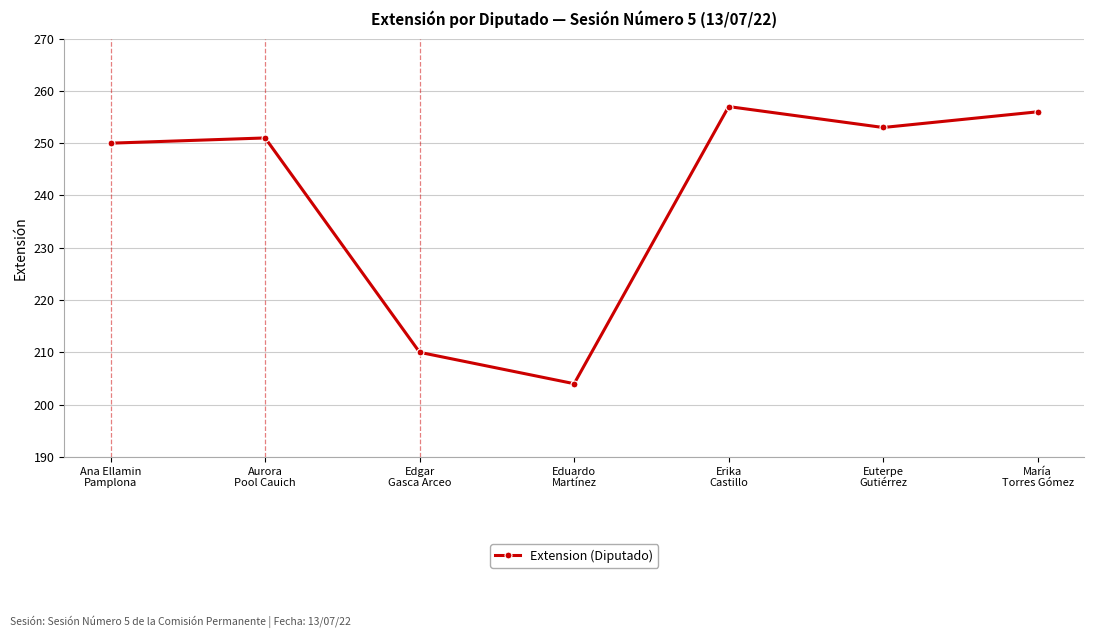

What position from the right is Eduardo
Martínez?

4